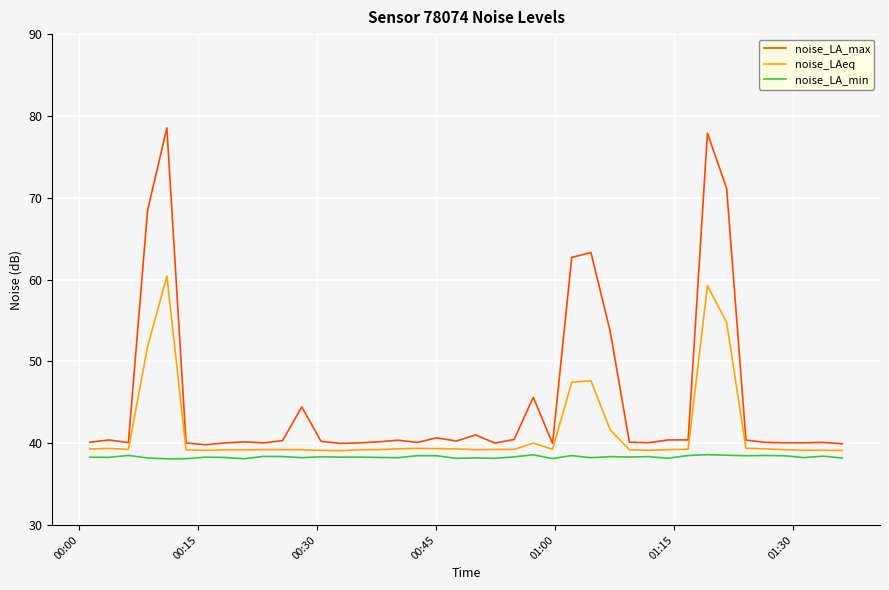

Which series has the largest total across all categories?

noise_LA_max